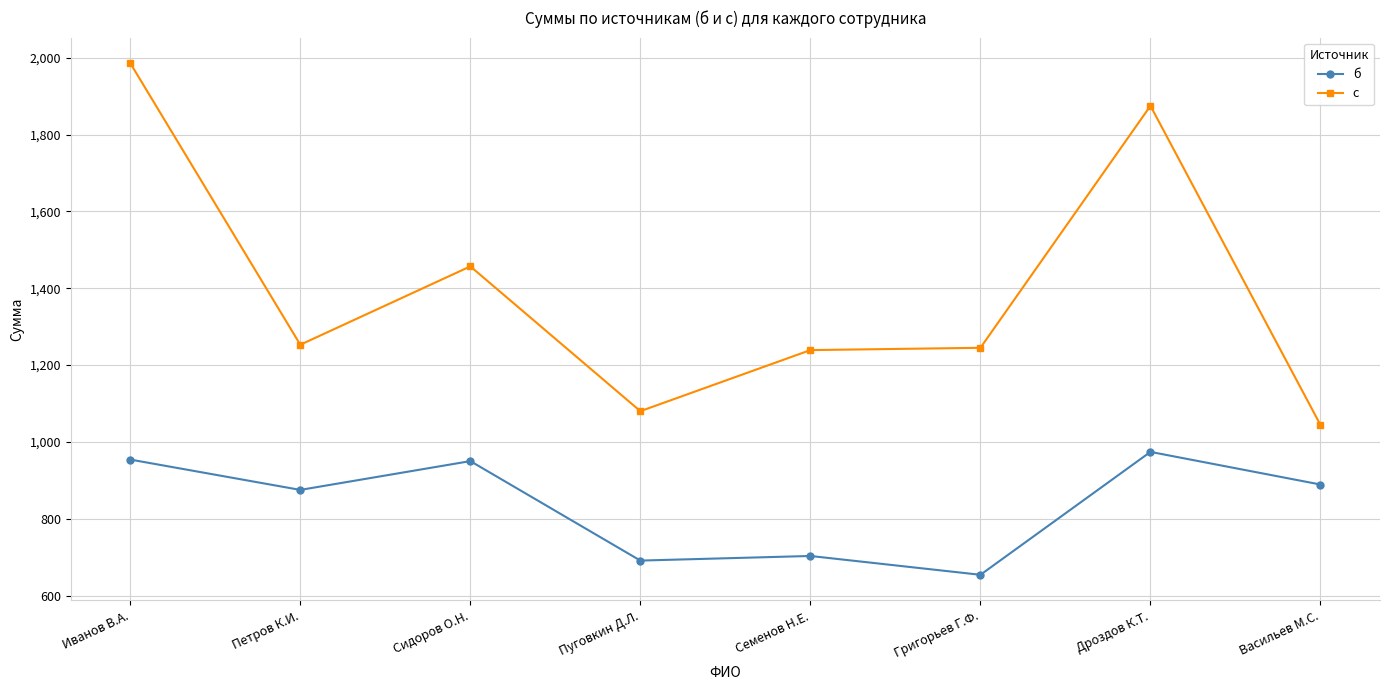

What is the spread (max minus min) of values at Васильев М.С.?

155